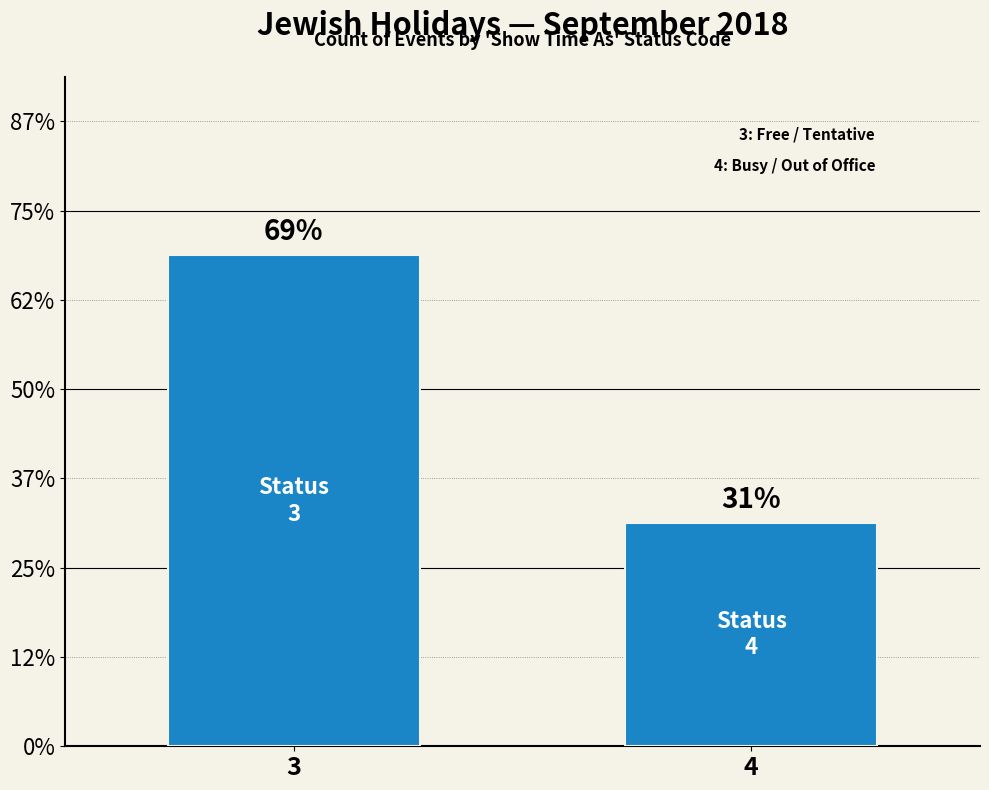

Which has a higher value, 3 or 4?

3